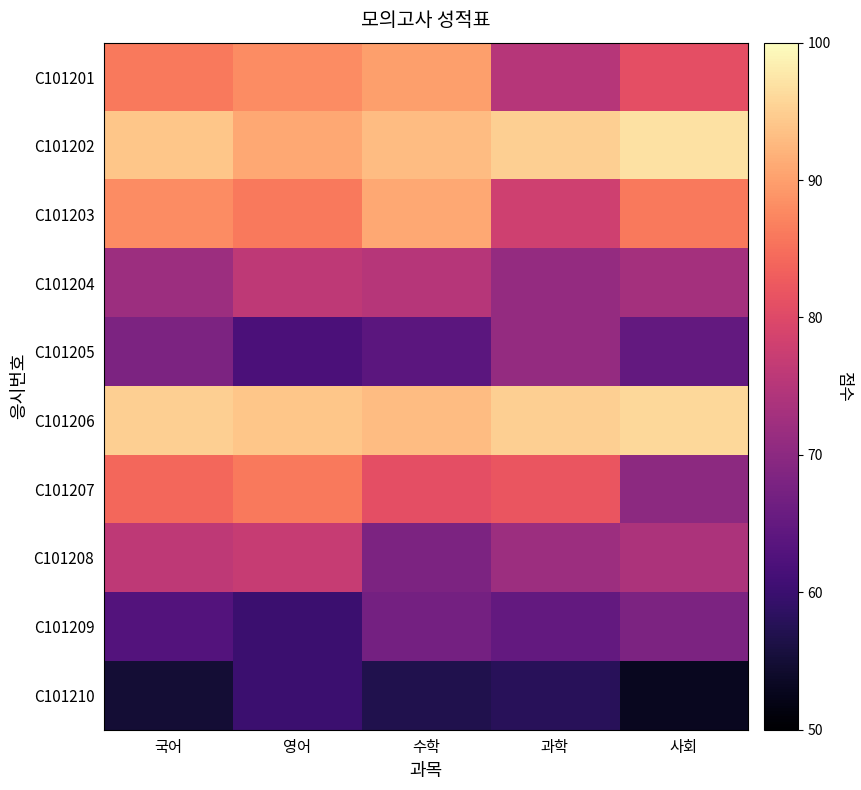

Which series has the largest total across all categories?

C101206